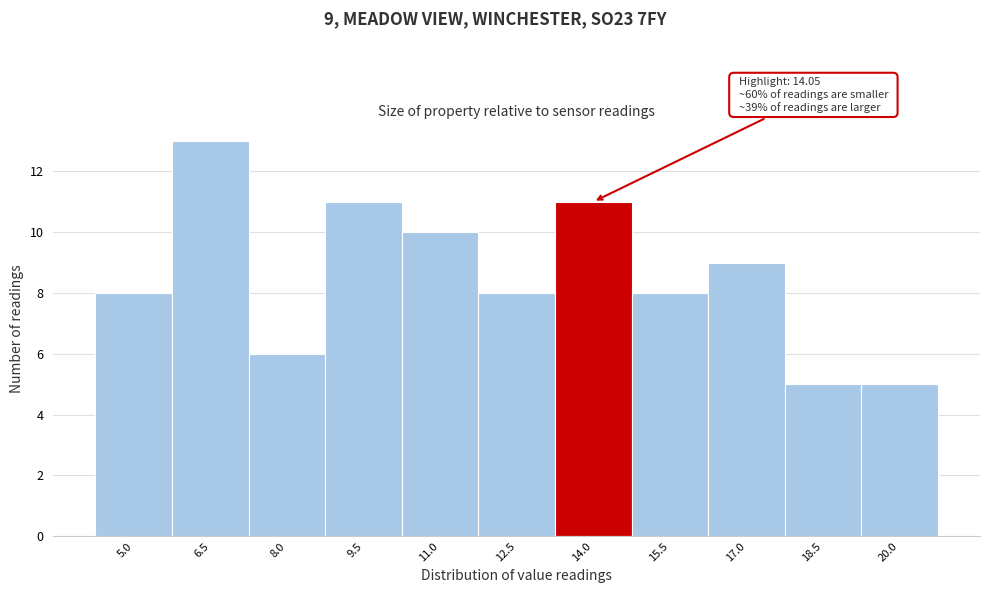

Reading left to right, list all the values displayed in this chart.

5.0=8	6.5=13	8.0=6	9.5=11	11.0=10	12.5=8	14.0=11	15.5=8	17.0=9	18.5=5	20.0=5